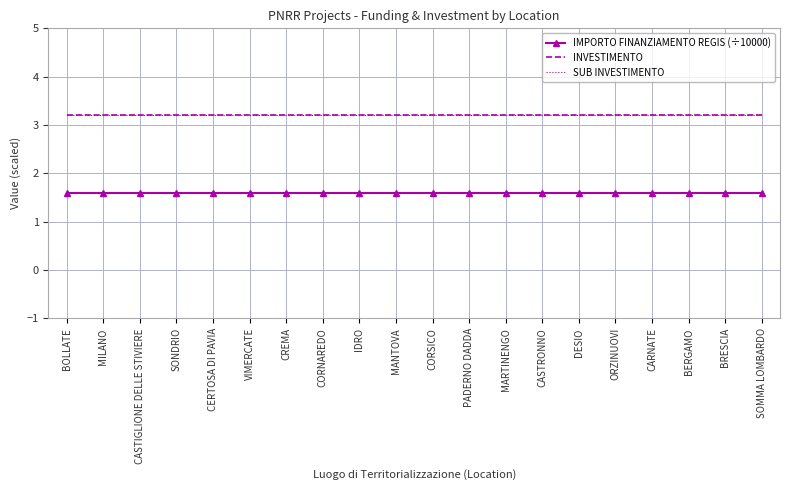

True or false: INVESTIMENTO has a value of 0.8 at MANTOVA.

False